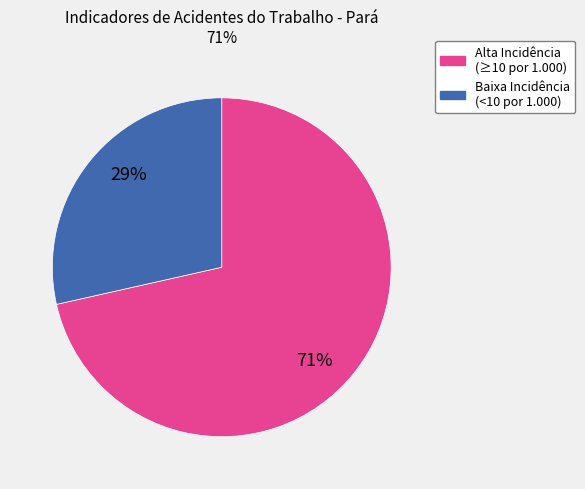

Does any single category account for the majority?

Yes